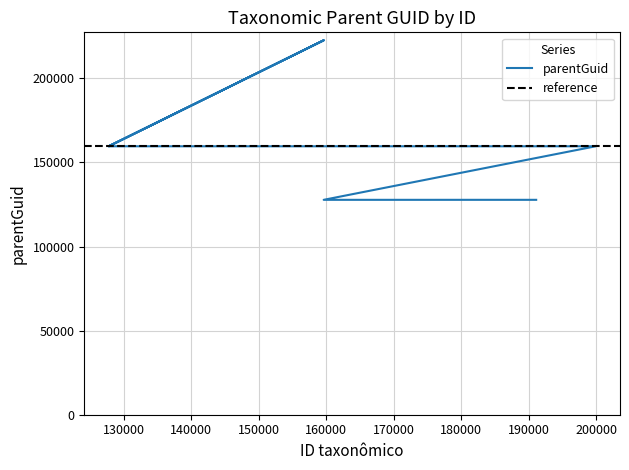

What is the smallest value displayed?

127783